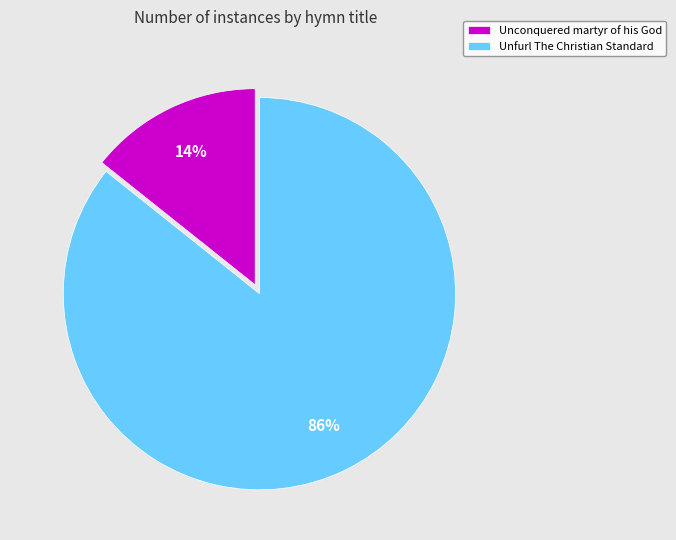

Is there any slice that represents more than half of the pie?

Yes